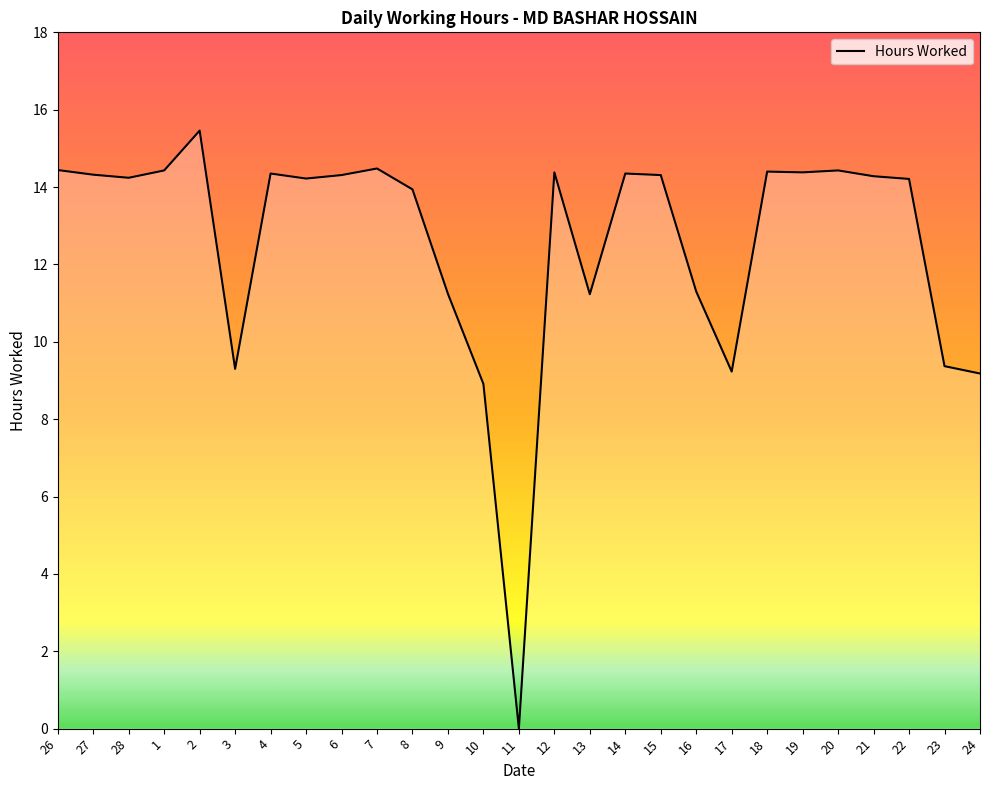

Reading left to right, extract all data points from this chart.

26=14.4	27=14.3	28=14.2	1=14.4	2=15.5	3=9.3	4=14.3	5=14.2	6=14.3	7=14.5	8=13.9	9=11.2	10=8.9	11=0.0	12=14.4	13=11.2	14=14.3	15=14.3	16=11.3	17=9.2	18=14.4	19=14.4	20=14.4	21=14.3	22=14.2	23=9.4	24=9.2